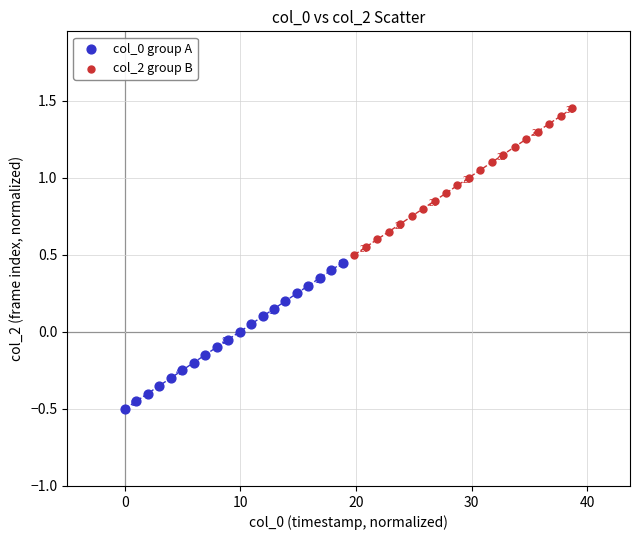

Which series contains the highest Y value?

col_2 group B